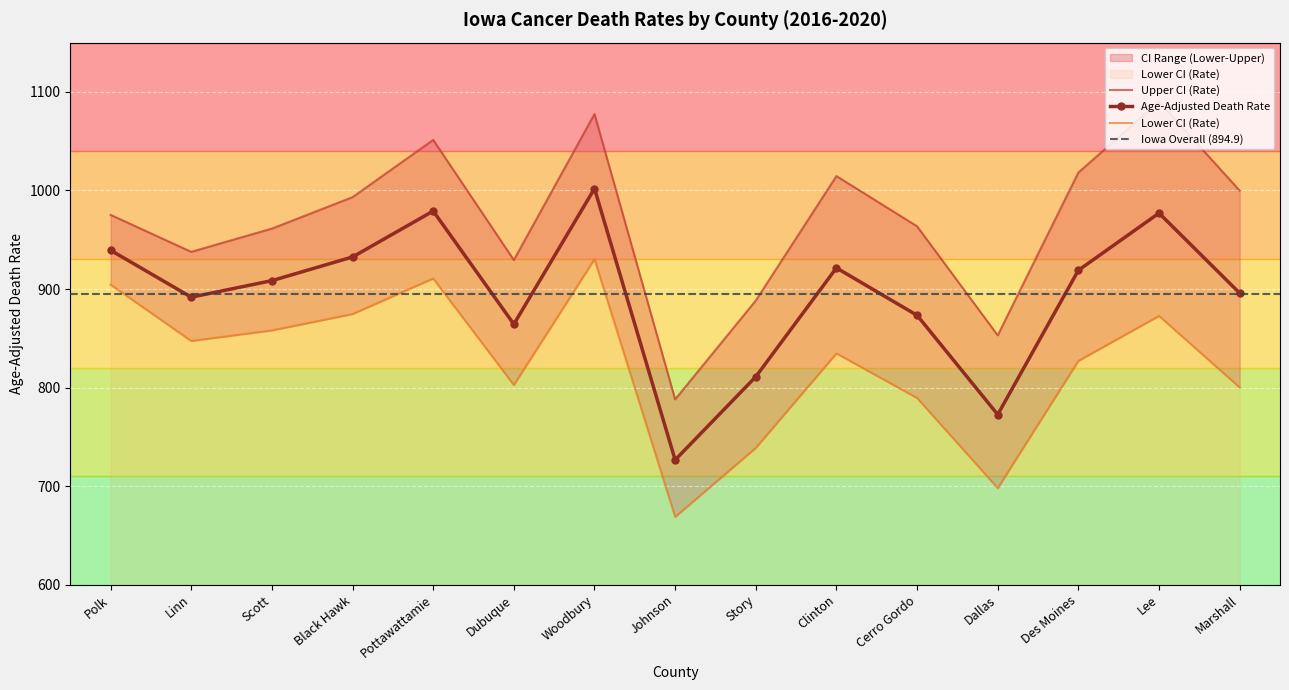

At which label does Lower CI (Rate) first exceed 834?

Polk